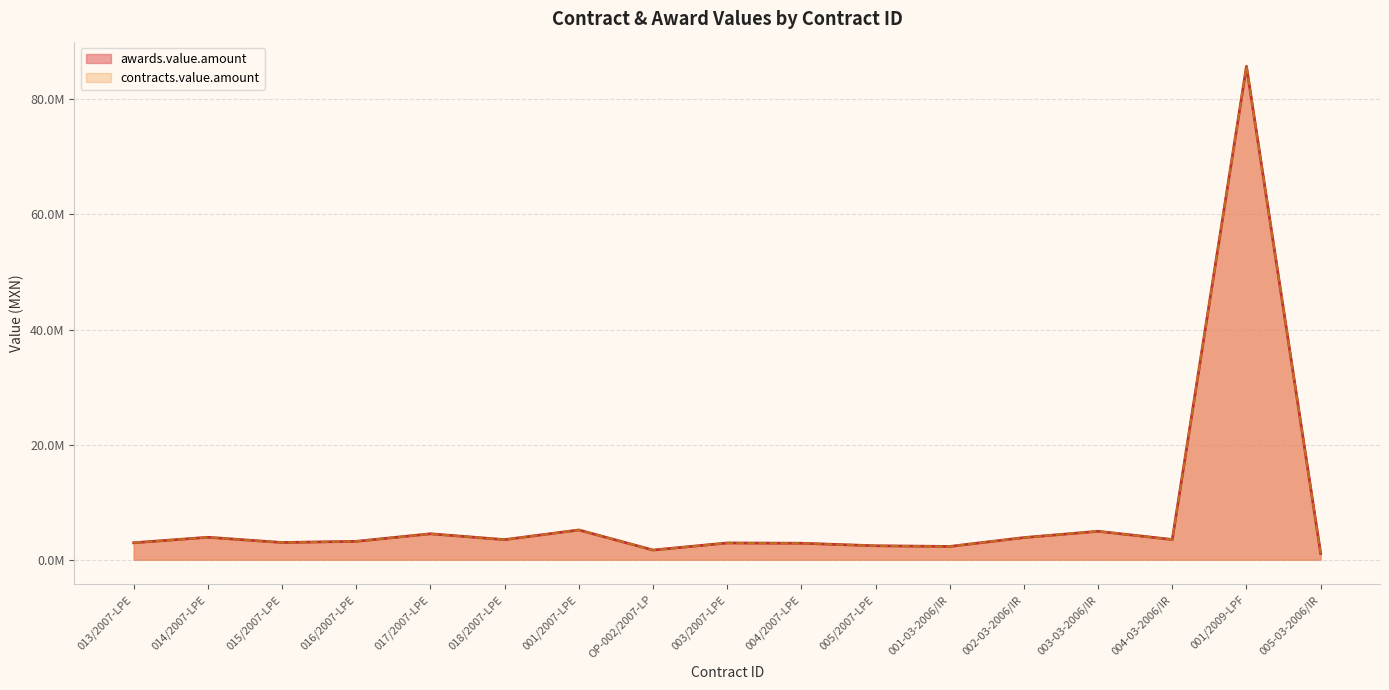

How many lines are shown in the chart?

2